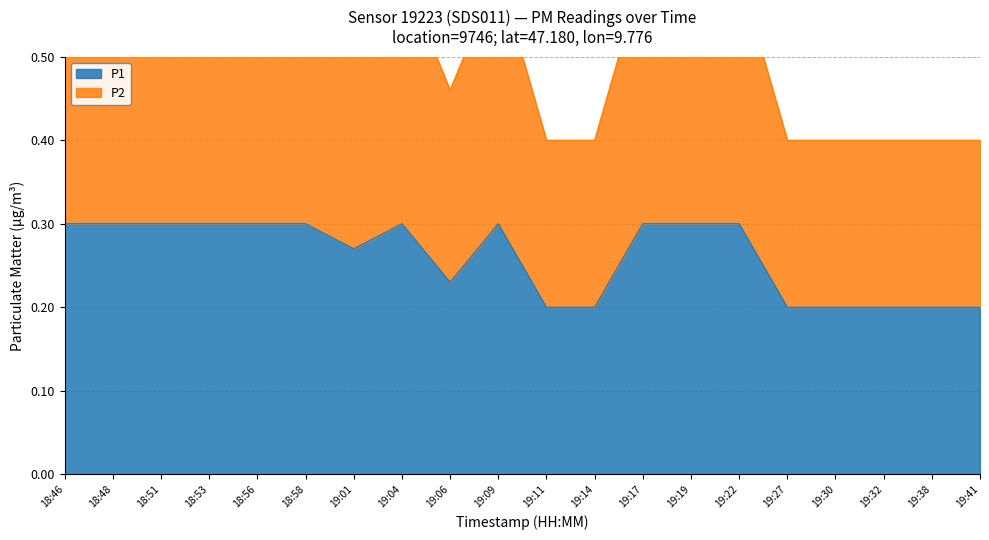

True or false: P2 and P1 intersect in this chart.

False